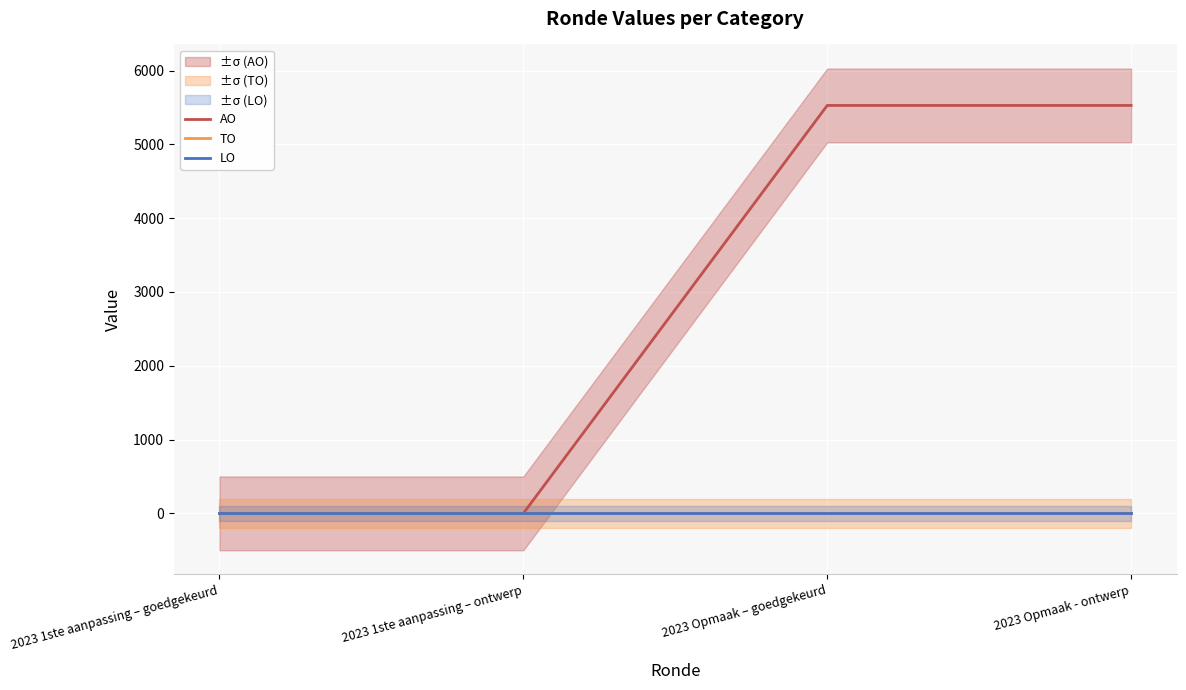

How many positive values does the AO series have?

2